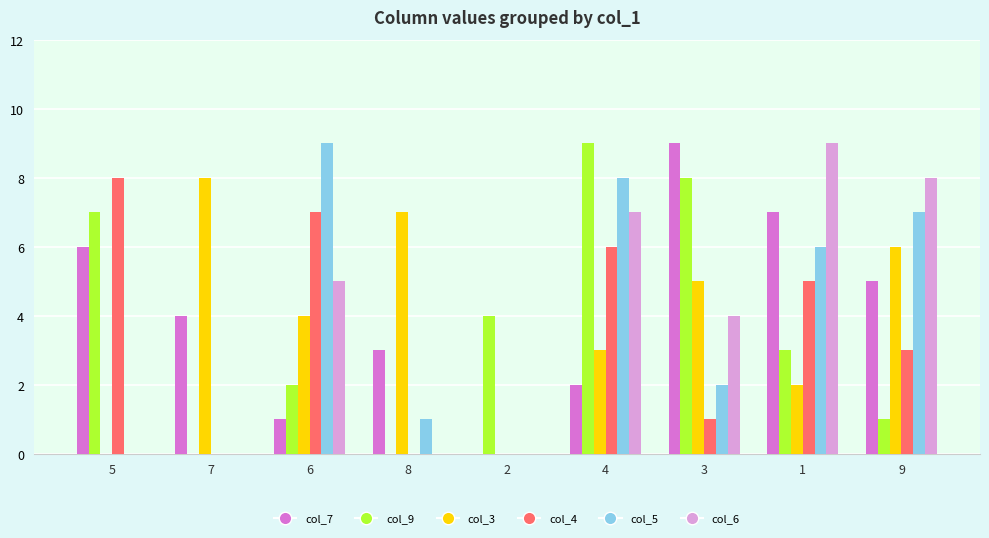

Between 7 and 2, which series saw the biggest shift?

col_3